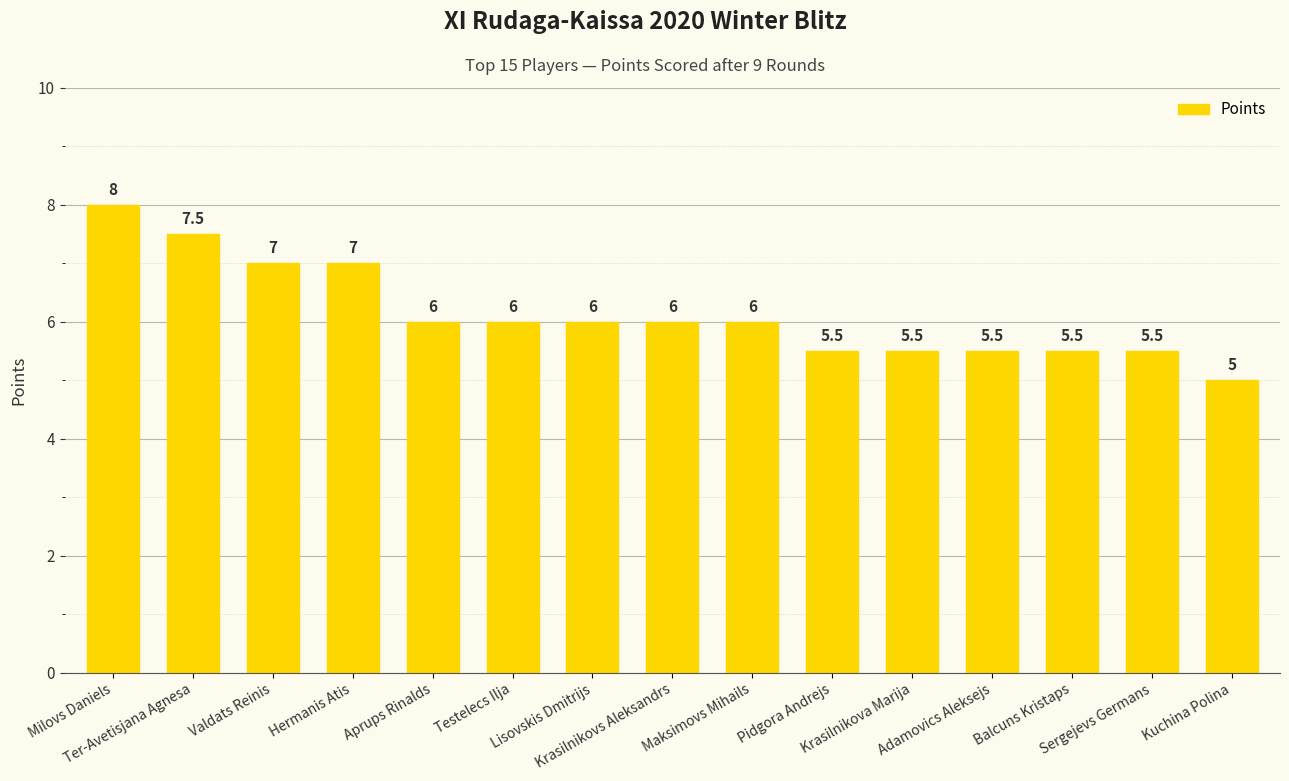

What is the difference between the second highest and second lowest values?

2.0